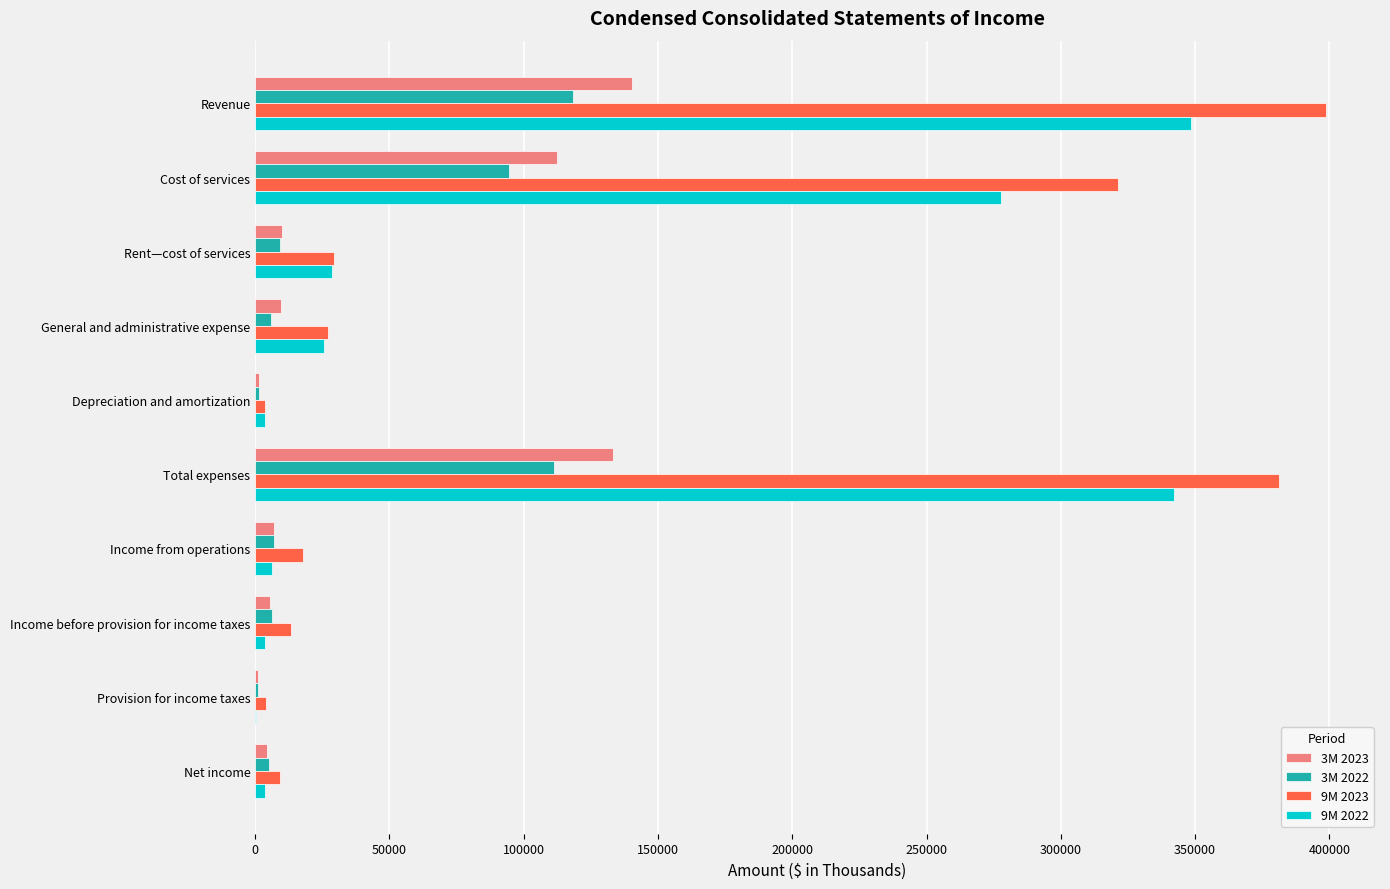

What is the total value across all series at Cost of services?

805884